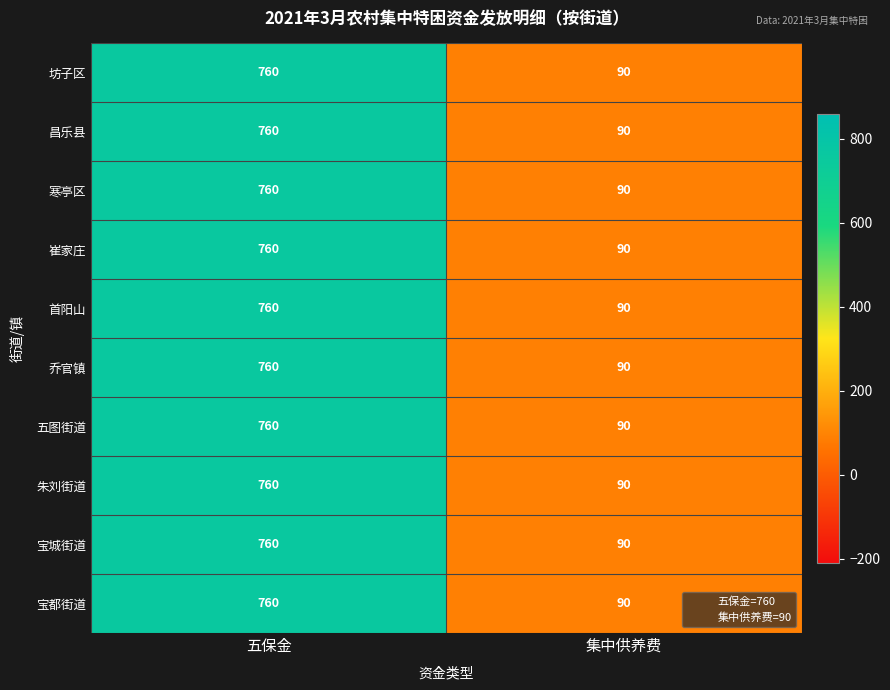

Reading left to right, transcribe all the data shown in this chart.

坊子区: 760	90
昌乐县: 760	90
寒亭区: 760	90
崔家庄: 760	90
首阳山: 760	90
乔官镇: 760	90
五图街道: 760	90
朱刘街道: 760	90
宝城街道: 760	90
宝都街道: 760	90